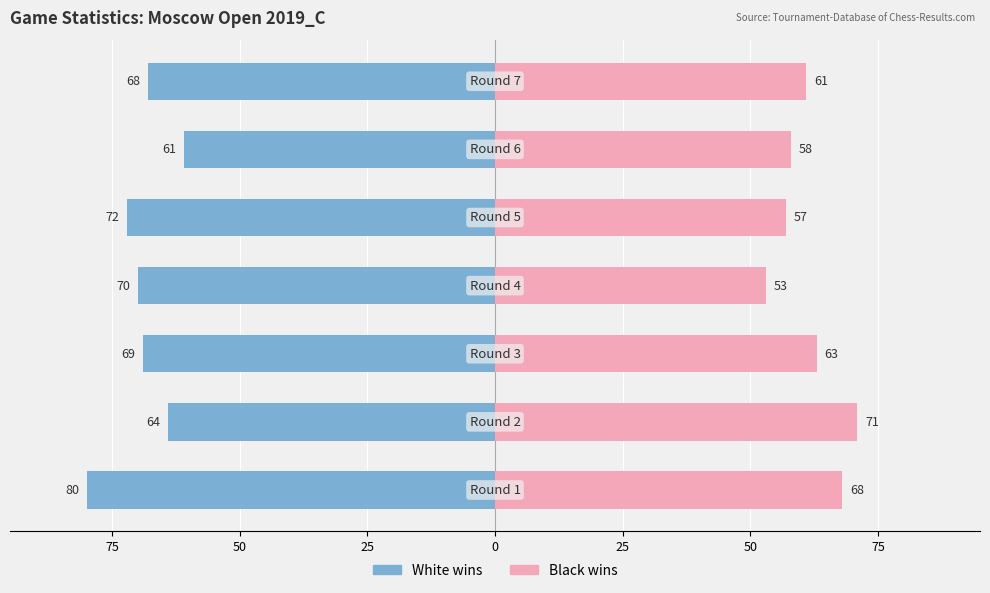

What is the difference between the maximum and minimum values in the White wins series?

19